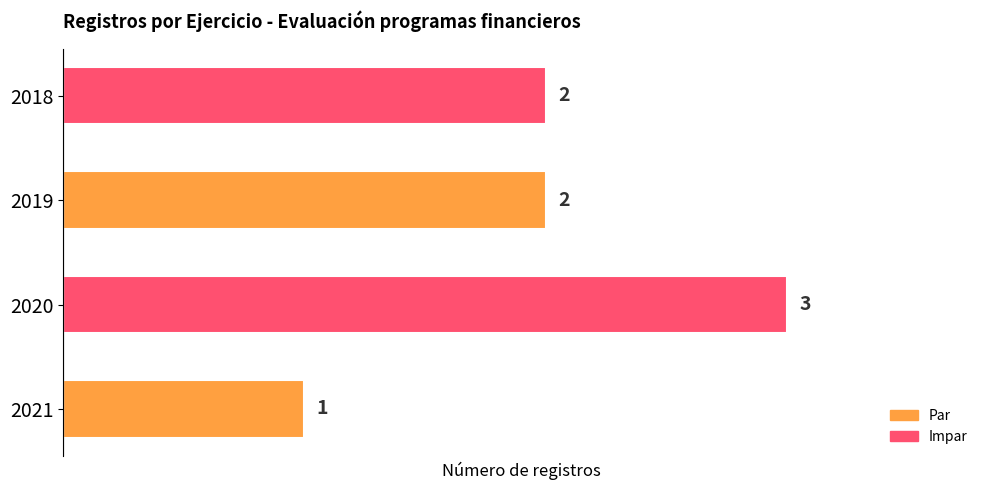

True or false: the data shows 2 at 2018.

True